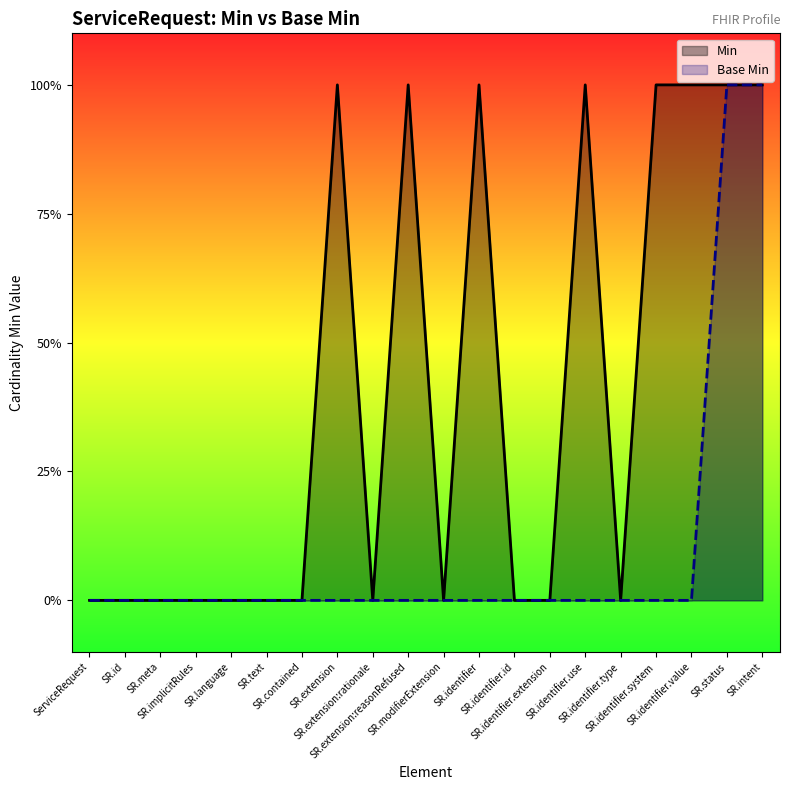

Which series has the largest range (max minus min)?

Min